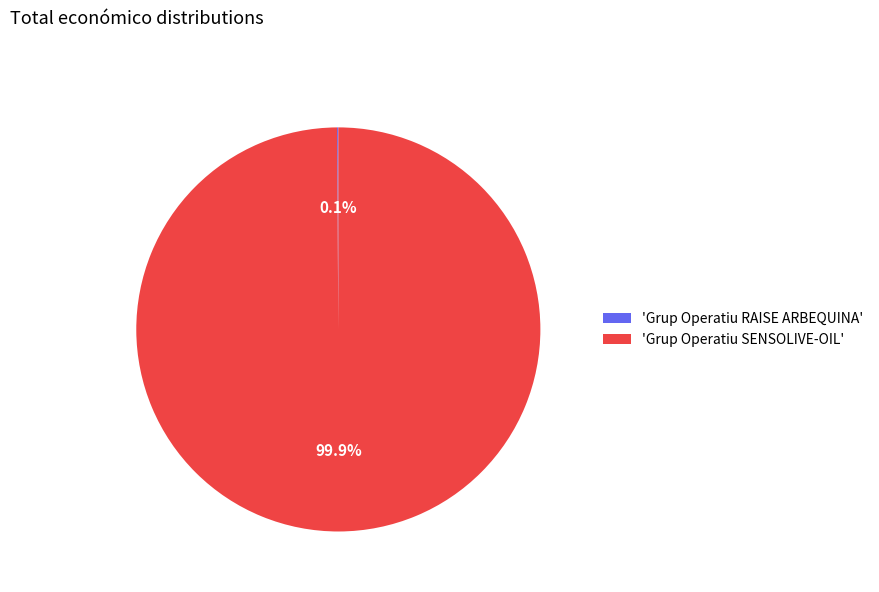

Which slice is the largest?

'Grup Operatiu SENSOLIVE-OIL'